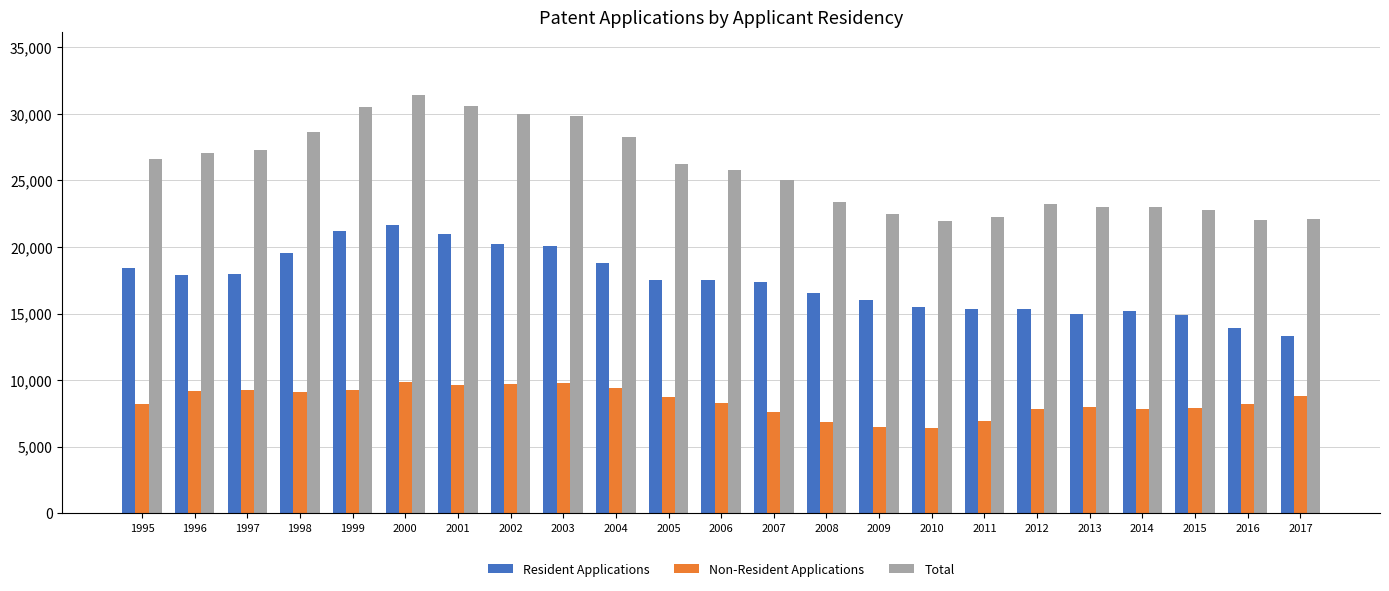

What is the smallest value displayed?

6427